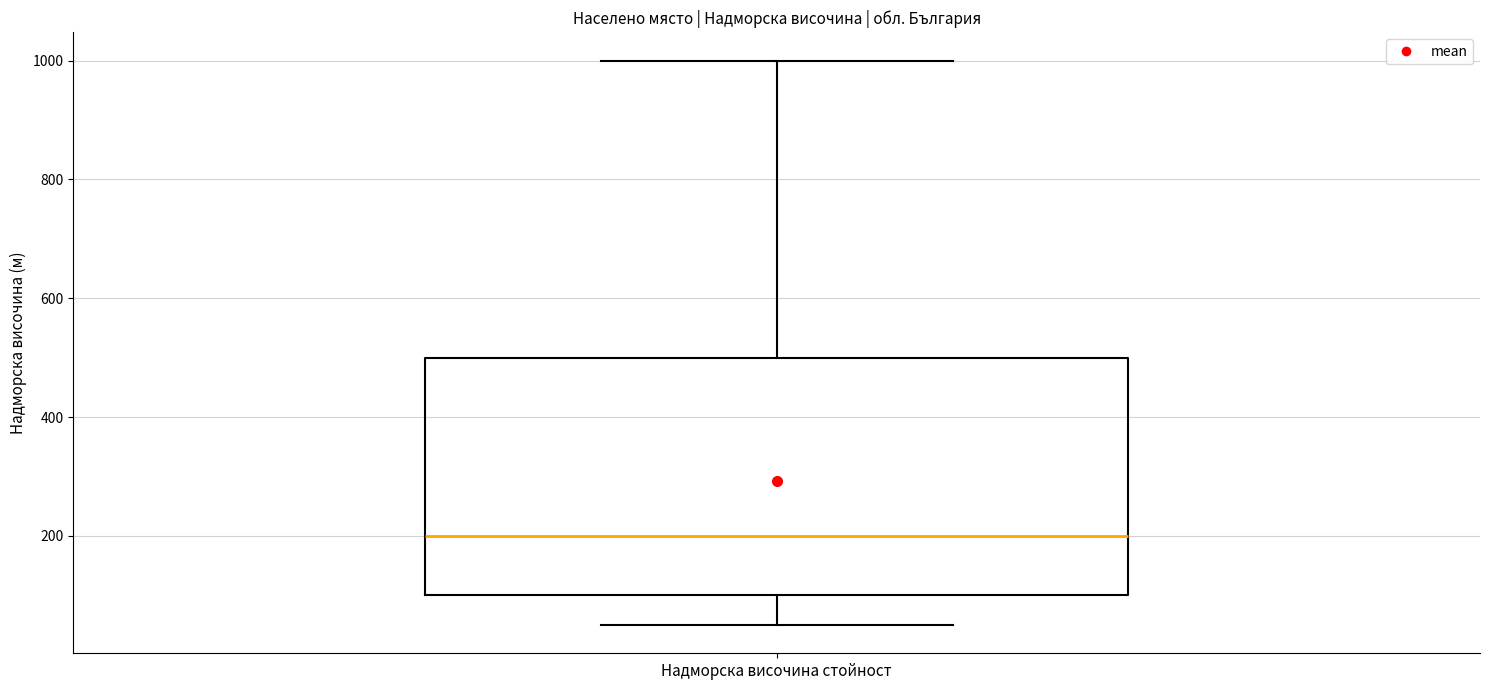

Transcribe this box plot: give where the median line is, the range the box spans, and where the two whiskers end, as read against the y-axis. The values are not printed on the chart, so give them approximately, as read against the axis.

median 200, box 100 to 500, whiskers 60 to 1000